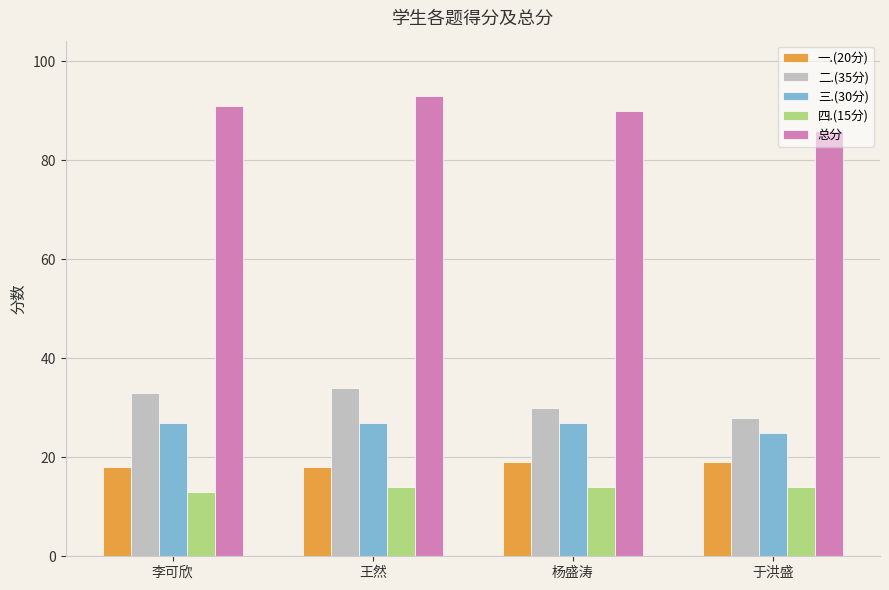

What is the maximum value shown in the chart?

93